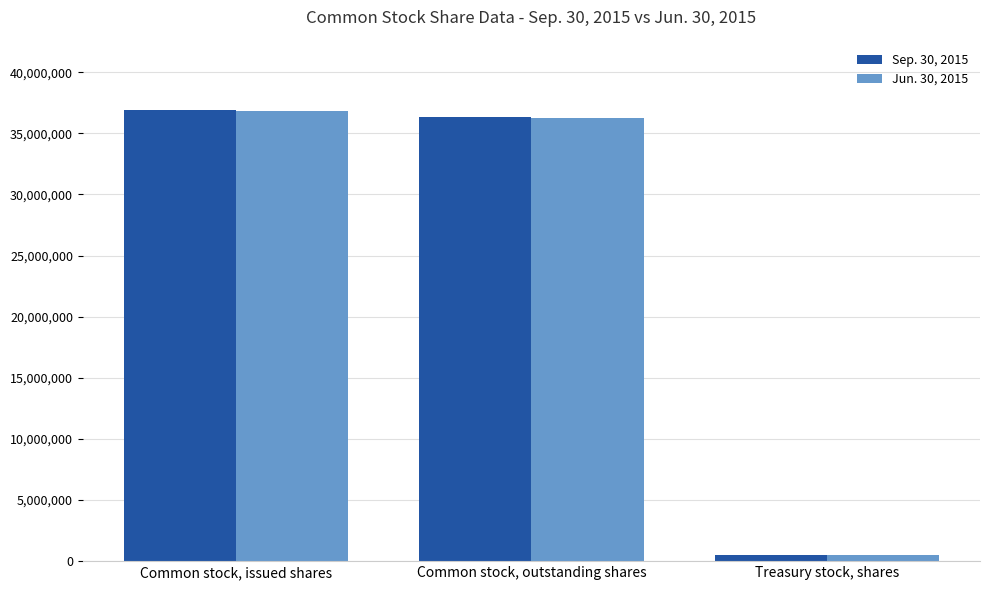

Is the value of Sep. 30, 2015 at Common stock, issued shares greater than the value of Jun. 30, 2015 at Treasury stock, shares?

Yes